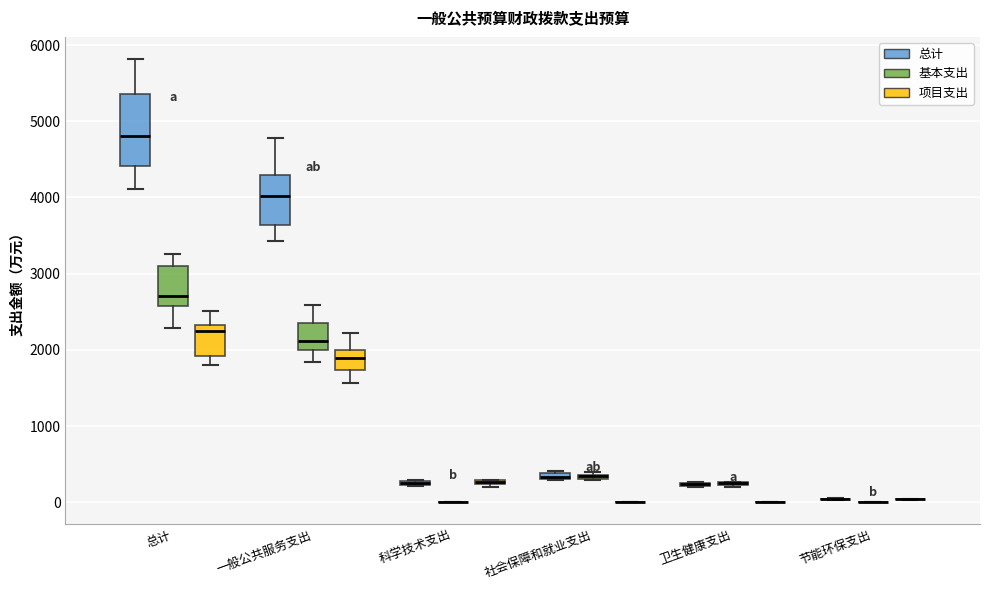

Where is the lower edge of the box for 社会保障和就业支出 (基本支出) on the y-axis? The values are not printed on the chart, so give them approximately, as read against the axis.

300